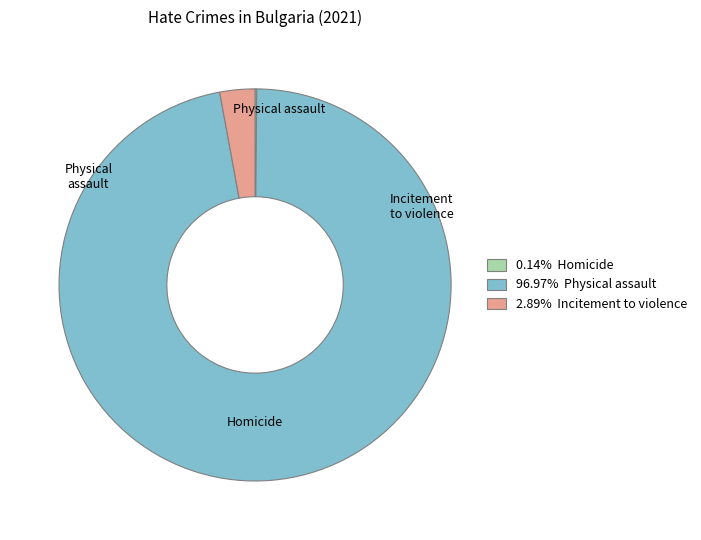

Do 96.97% Physical assault and 2.89% Incitement to violence together represent more than half of the pie?

Yes